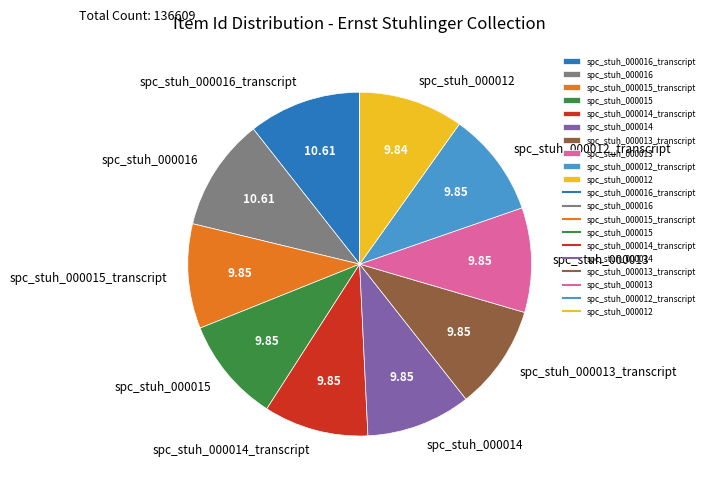

Do spc_stuh_000016_transcript and spc_stuh_000015_transcript together represent more than half of the pie?

No